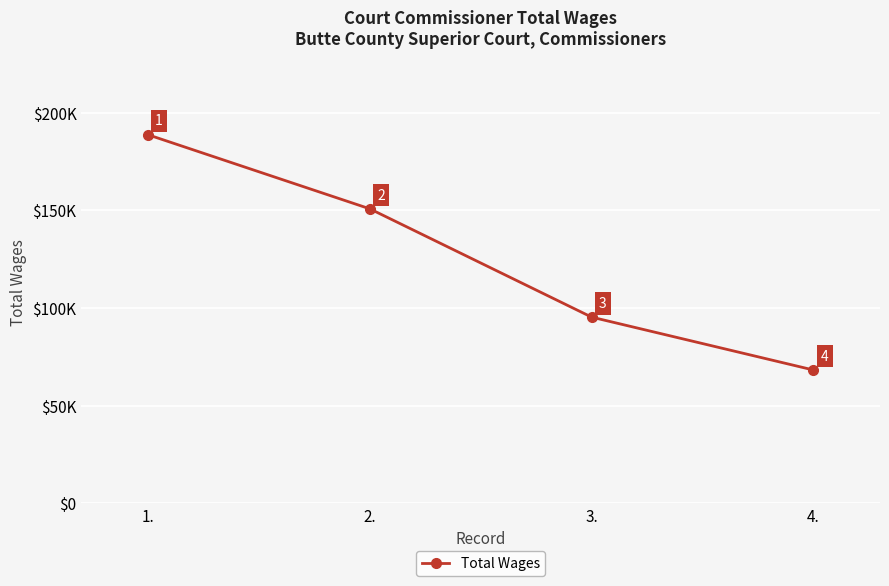

What position from the right is 1.?

4